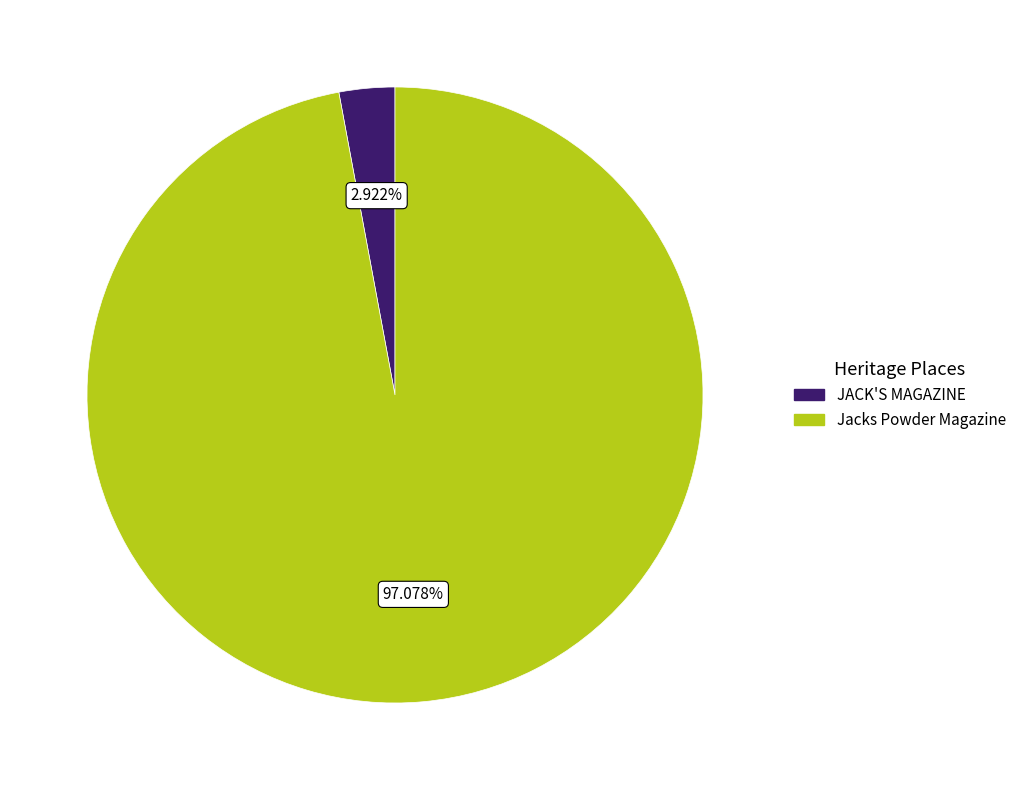

Which category has the smallest portion of the pie?

JACK'S MAGAZINE